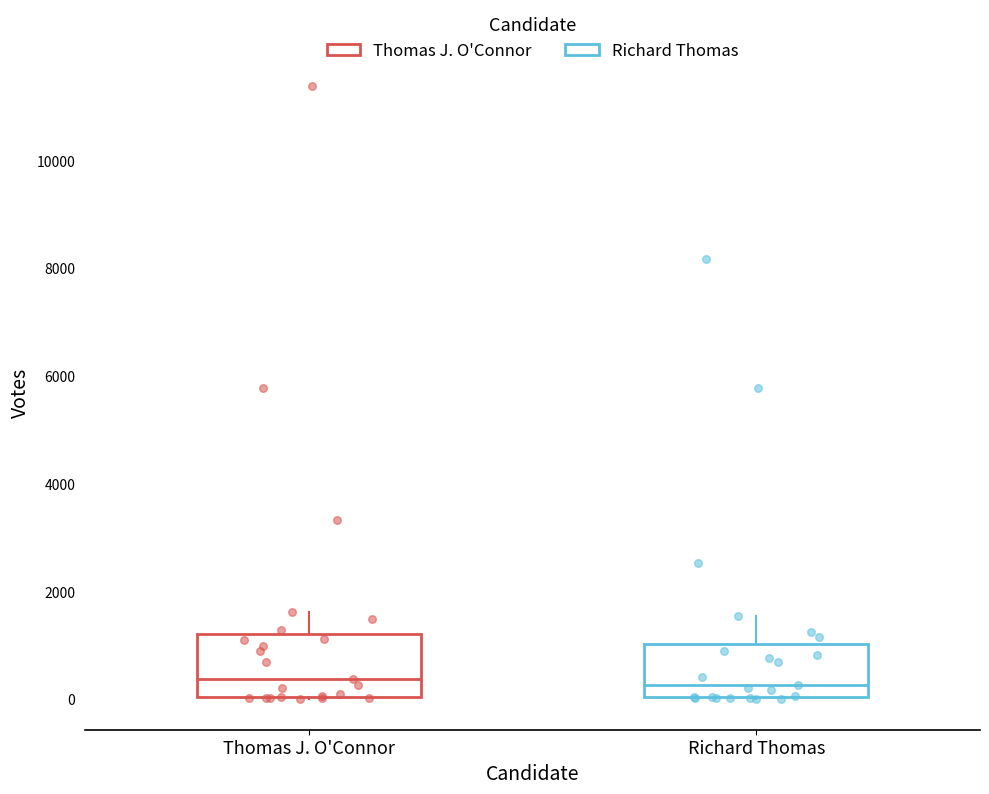

Reading left to right, transcribe this box plot: for each box, give where its median line is, the range the box spans, and where its two whiskers end, as read against the y-axis. The values are not printed on the chart, so give them approximately, as read against the axis.

Thomas J. O'Connor: median 400, box 0 to 1200, whiskers 0 to 1600
Richard Thomas: median 200, box 0 to 1000, whiskers 0 to 1600